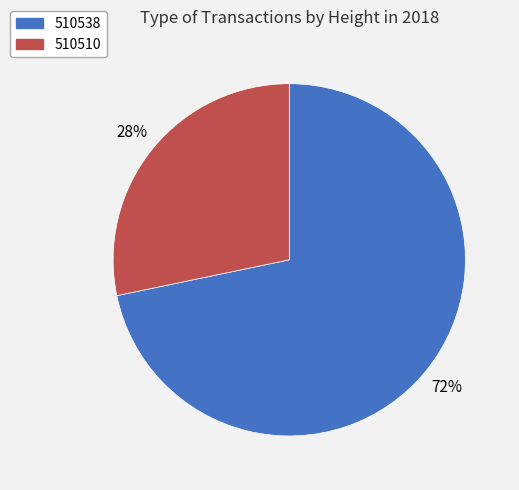

The 510538 slice represents 81% of the pie. True or false?

False